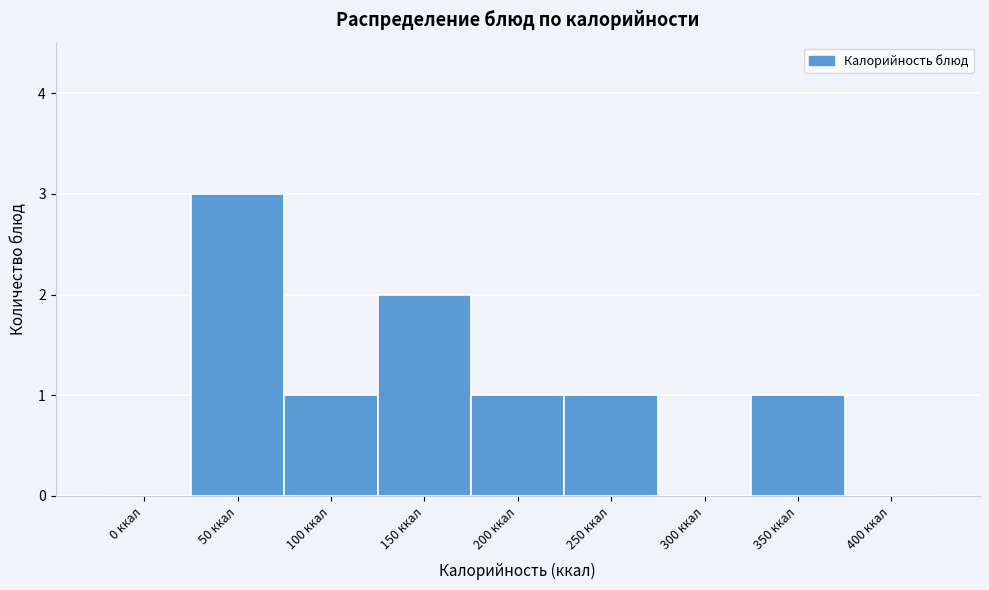

Reading left to right, transcribe all the data shown in this chart.

0 ккал=0	50 ккал=3	100 ккал=1	150 ккал=2	200 ккал=1	250 ккал=1	300 ккал=0	350 ккал=1	400 ккал=0